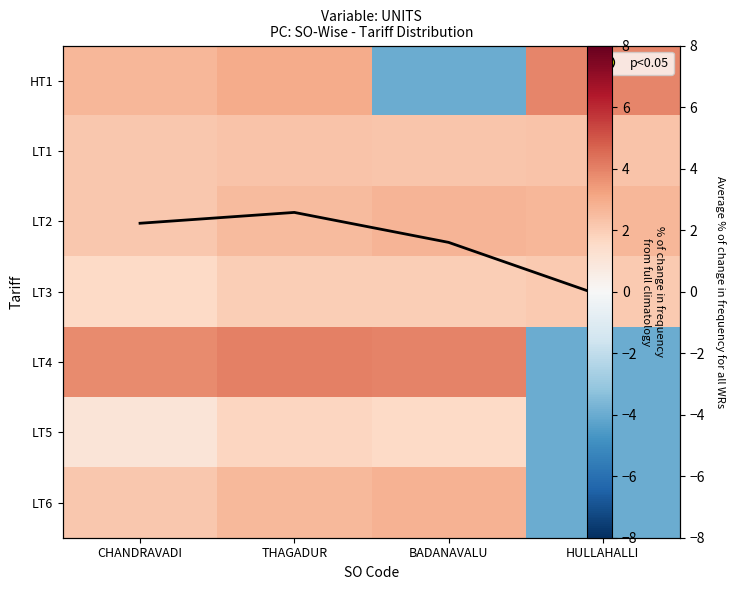

Is the value of LT5 at CHANDRAVADI greater than the value of LT4 at BADANAVALU?

No